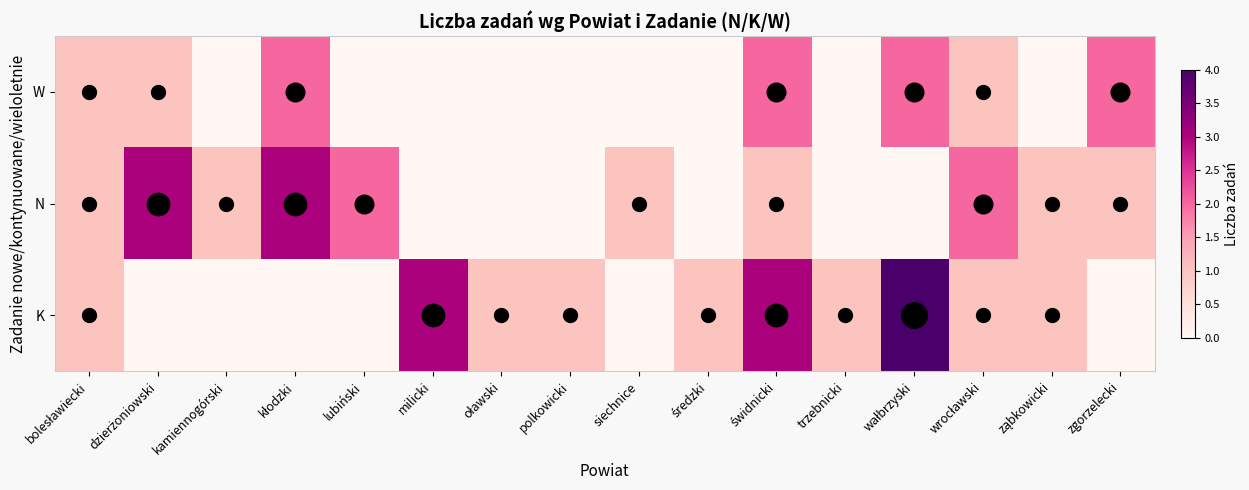

Reading right to left, extract all data points from this chart.

K: zgorzelecki=0	ząbkowicki=1	wrocławski=1	wałbrzyski=4	trzebnicki=1	świdnicki=3	średzki=1	siechnice=0	polkowicki=1	oławski=1	milicki=3	lubiński=0	kłodzki=0	kamiennogórski=0	dzierżoniowski=0	bolesławiecki=1
N: zgorzelecki=1	ząbkowicki=1	wrocławski=2	wałbrzyski=0	trzebnicki=0	świdnicki=1	średzki=0	siechnice=1	polkowicki=0	oławski=0	milicki=0	lubiński=2	kłodzki=3	kamiennogórski=1	dzierżoniowski=3	bolesławiecki=1
W: zgorzelecki=2	ząbkowicki=0	wrocławski=1	wałbrzyski=2	trzebnicki=0	świdnicki=2	średzki=0	siechnice=0	polkowicki=0	oławski=0	milicki=0	lubiński=0	kłodzki=2	kamiennogórski=0	dzierżoniowski=1	bolesławiecki=1